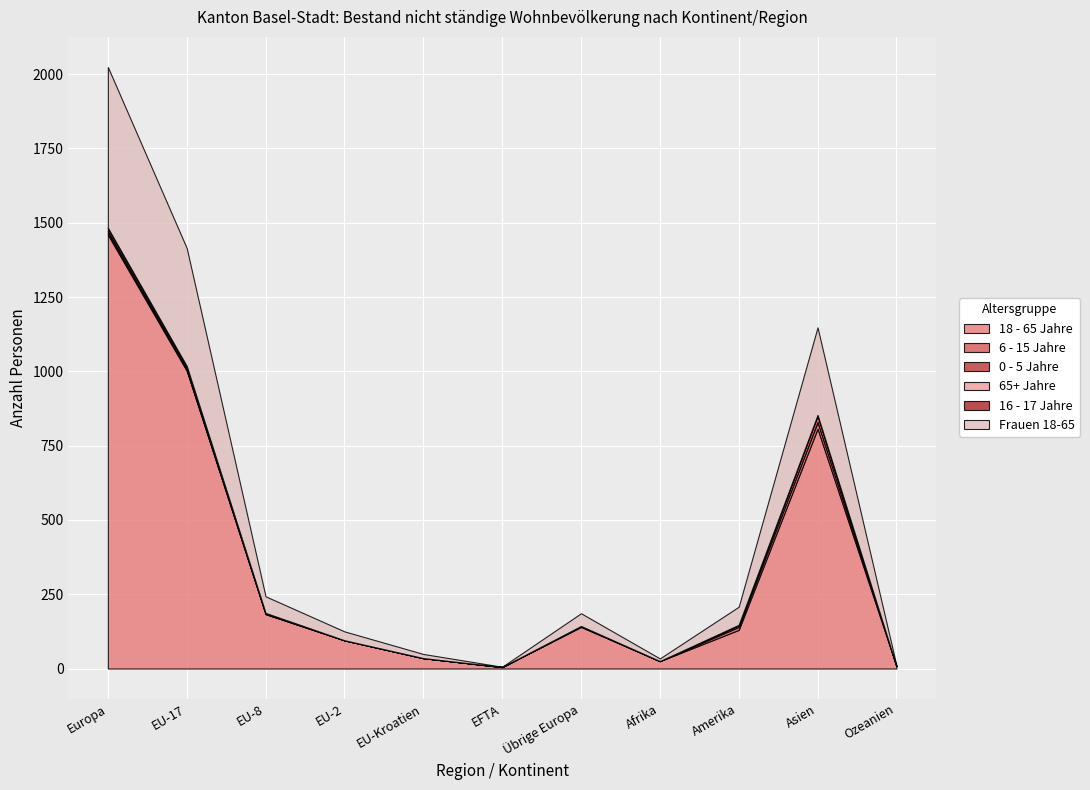

True or false: 0 - 5 Jahre and Frauen 18-65 cross at least once.

False